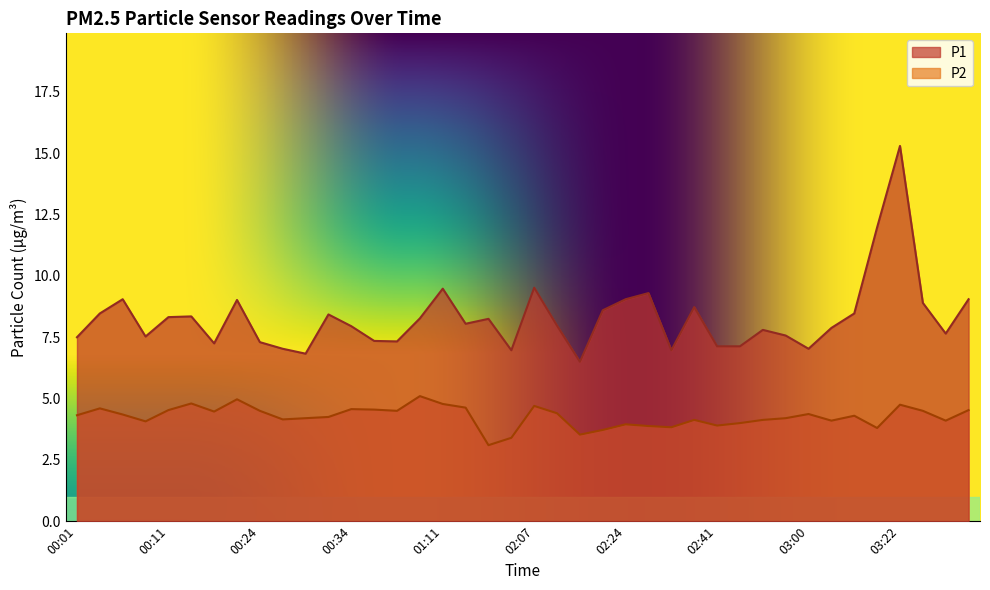

True or false: P1 has more than 0 interior local peaks.

True